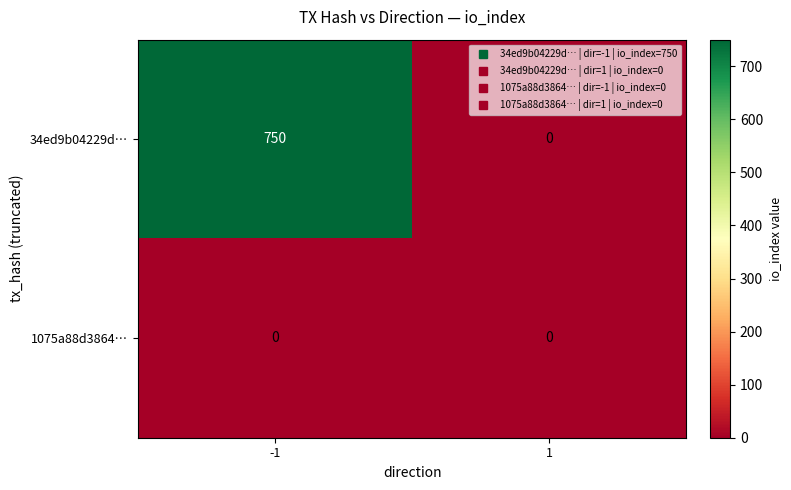

At which category is the sum across all series the highest?

-1